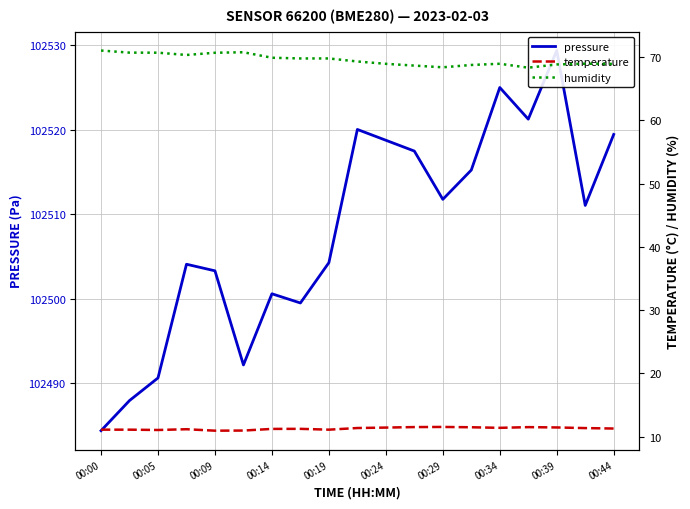

True or false: pressure has more than 2 points higher than both neighbors.

True